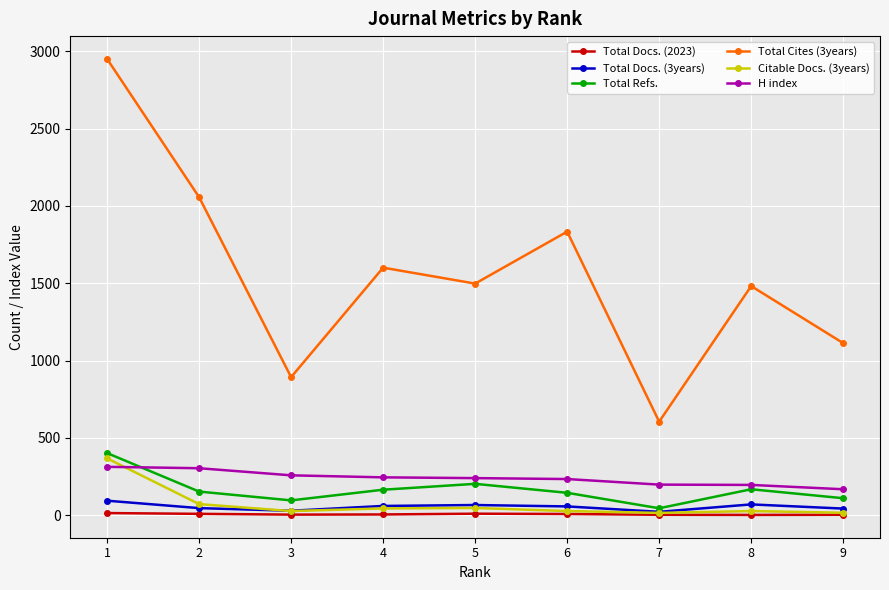

What is the spread (max minus min) of values at 6?

1826